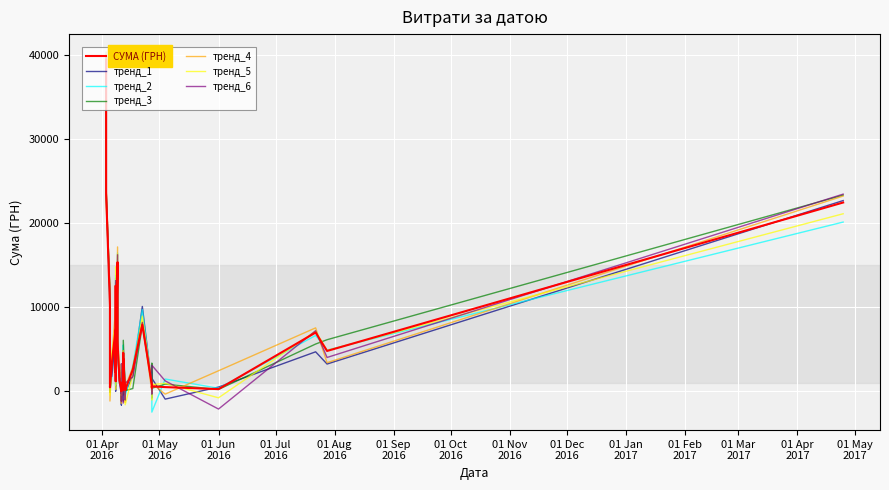

The value at 09.04.2016 is 5901.4. True or false?

True